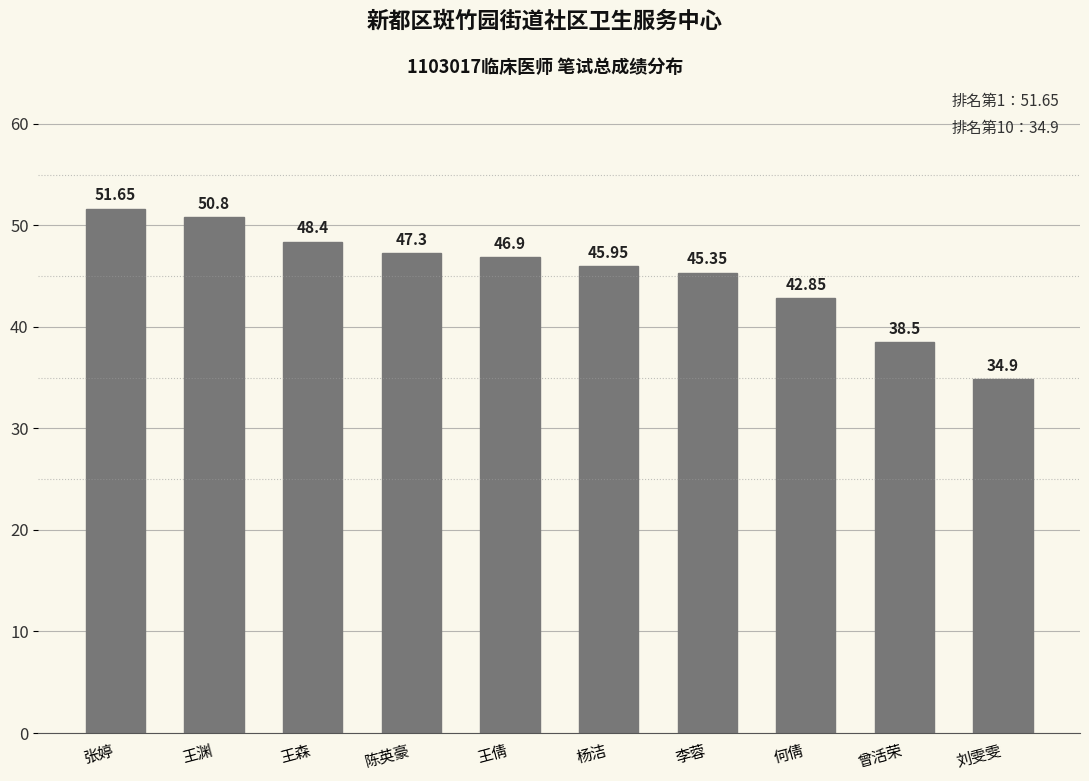

Rank the categories by value from lowest to highest.

刘雯雯, 曾活荣, 何倩, 李蓉, 杨洁, 王倩, 陈英豪, 王森, 王渊, 张婷